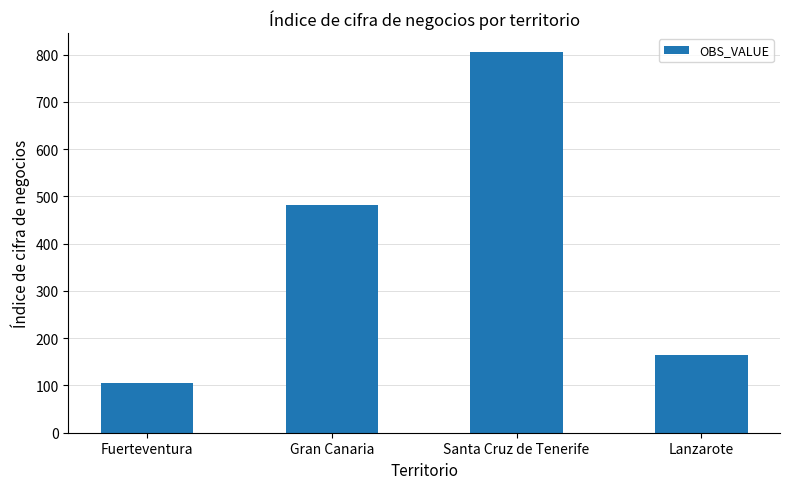

Reading left to right, what are all the values shown in this chart?

105	481	805	164